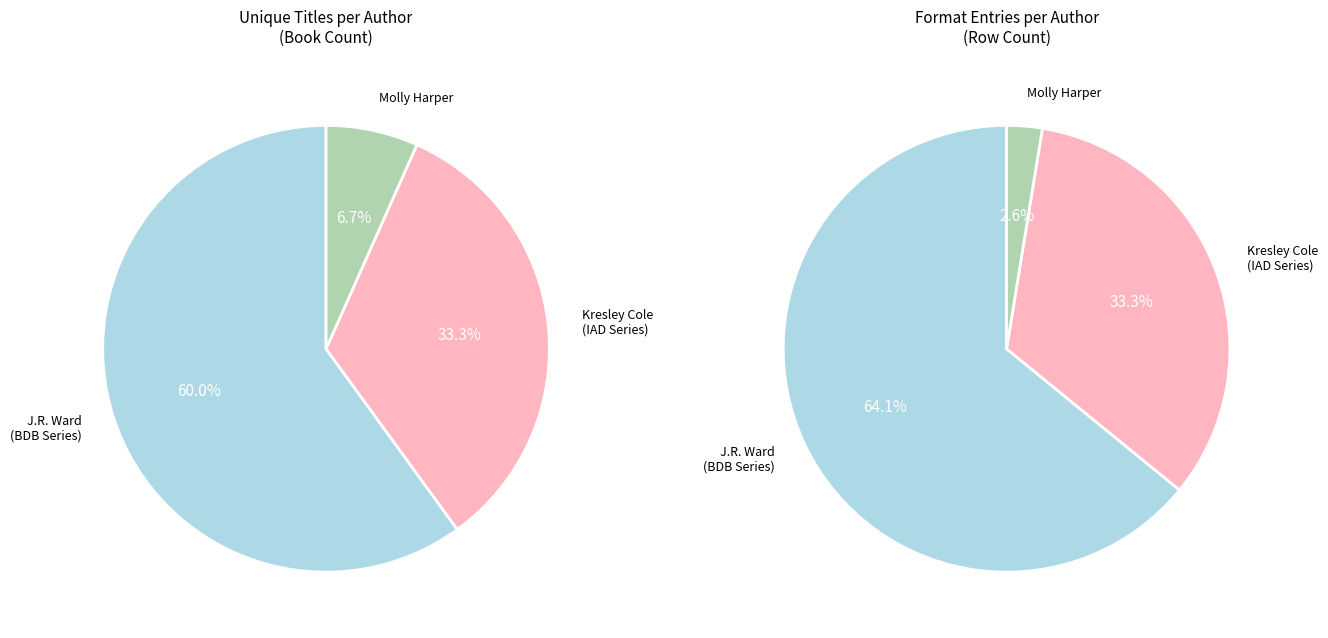

How many segments does this pie chart have?

3